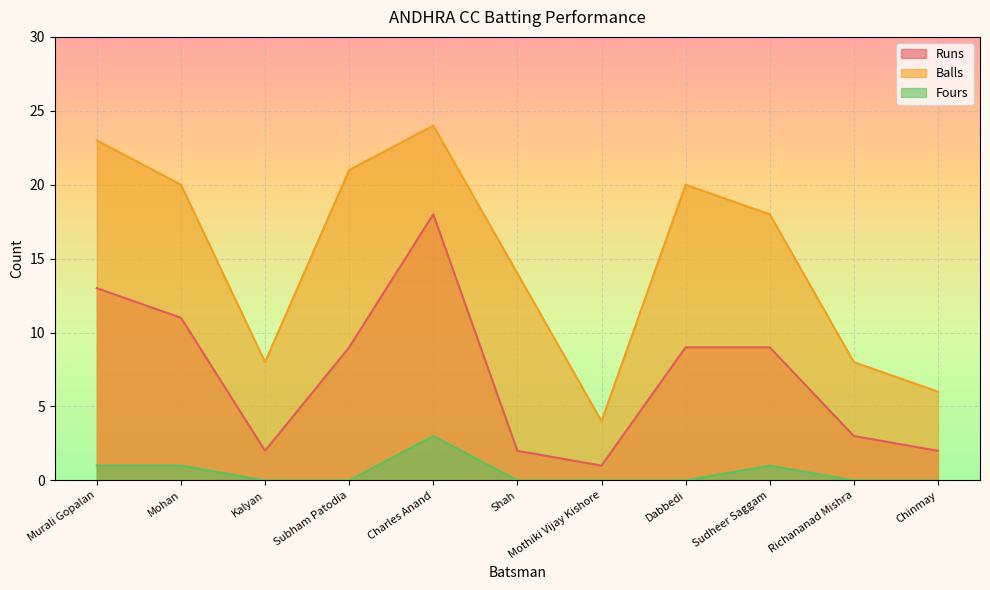

Reading left to right, transcribe all the data shown in this chart.

Runs: Murali Gopalan=13	Mohan=11	Kalyan=2	Subham Patodia=9	Charles Anand=18	Shah=2	Mothiki Vijay Kishore=1	Dabbedi=9	Sudheer Saggam=9	Richananad Mishra=3	Chinmay=2
Balls: Murali Gopalan=23	Mohan=20	Kalyan=8	Subham Patodia=21	Charles Anand=24	Shah=14	Mothiki Vijay Kishore=4	Dabbedi=20	Sudheer Saggam=18	Richananad Mishra=8	Chinmay=6
Fours: Murali Gopalan=1	Mohan=1	Kalyan=0	Subham Patodia=0	Charles Anand=3	Shah=0	Mothiki Vijay Kishore=0	Dabbedi=0	Sudheer Saggam=1	Richananad Mishra=0	Chinmay=0